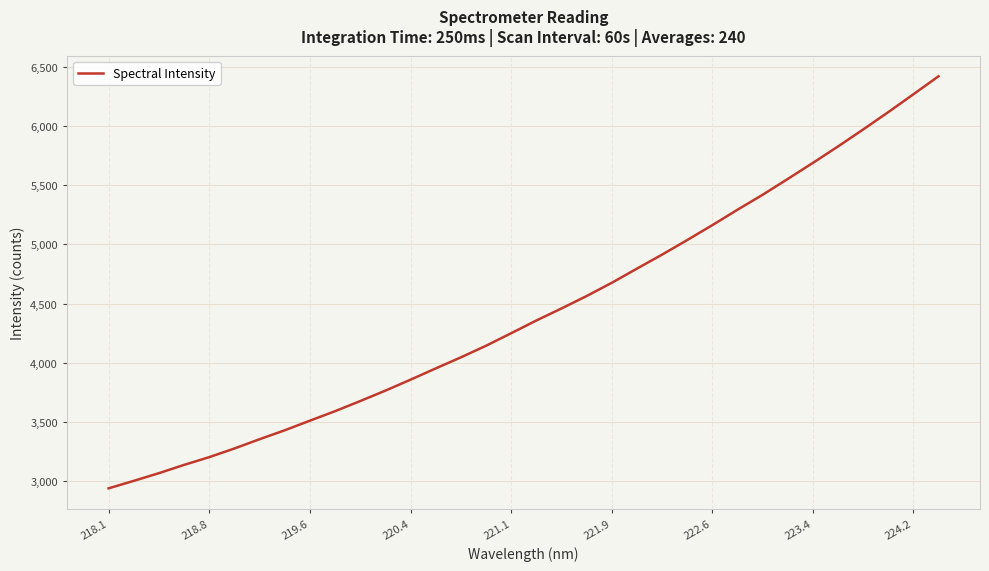

What is the greatest value displayed?

6423.1